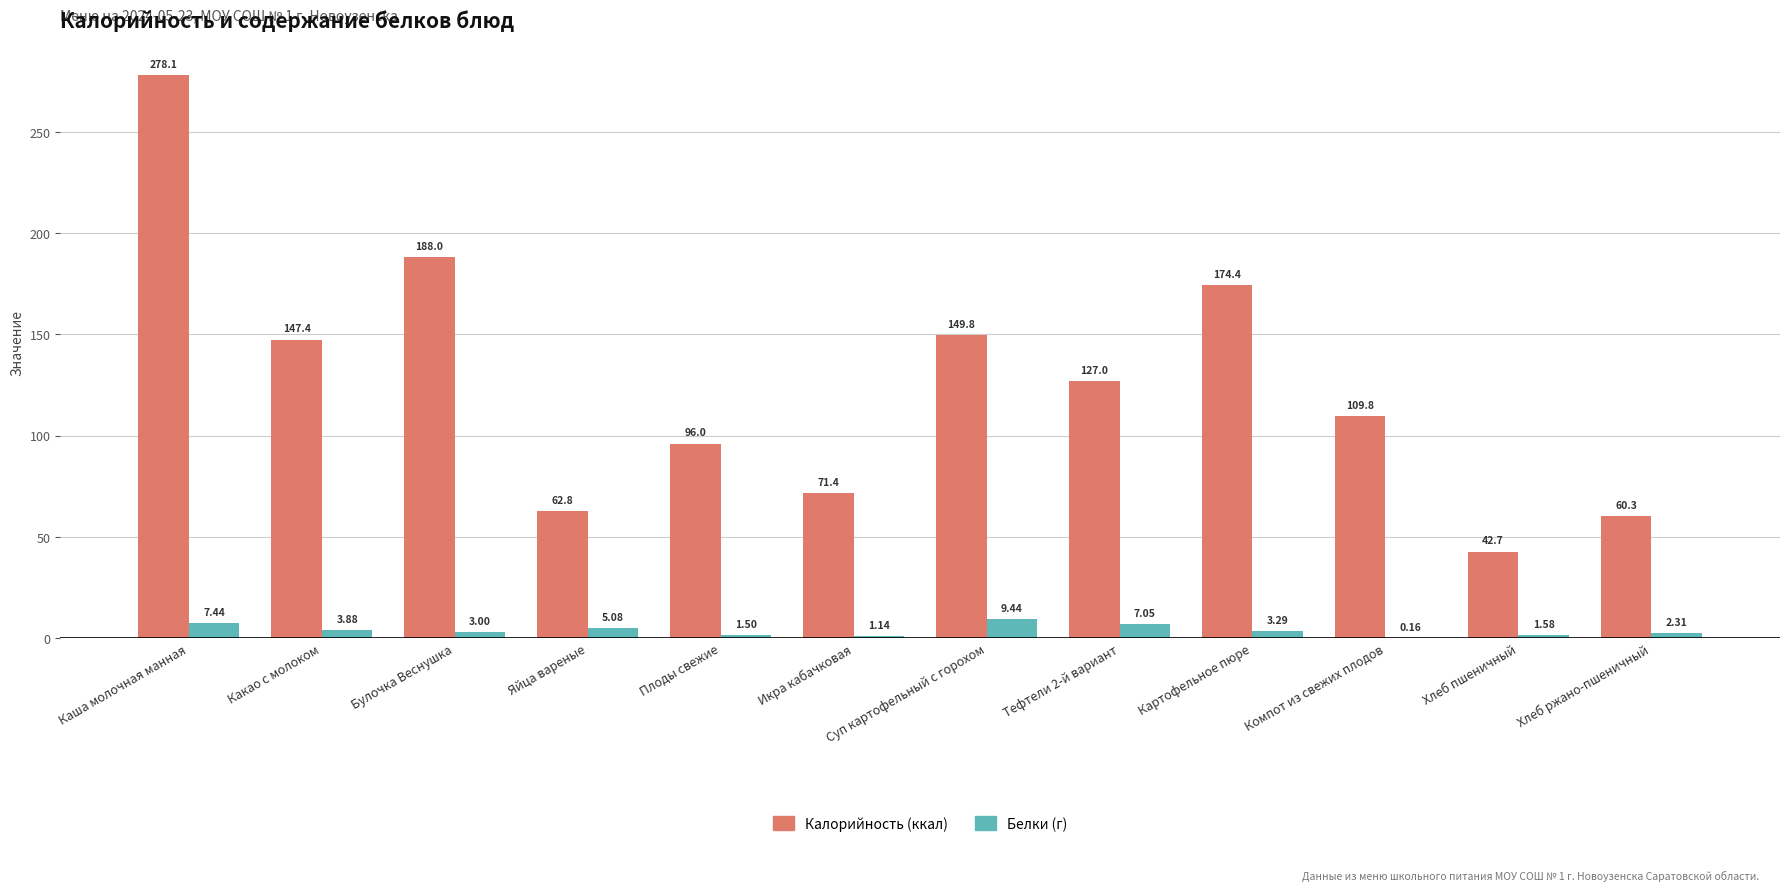

At which category is the sum across all series the highest?

Каша молочная манная